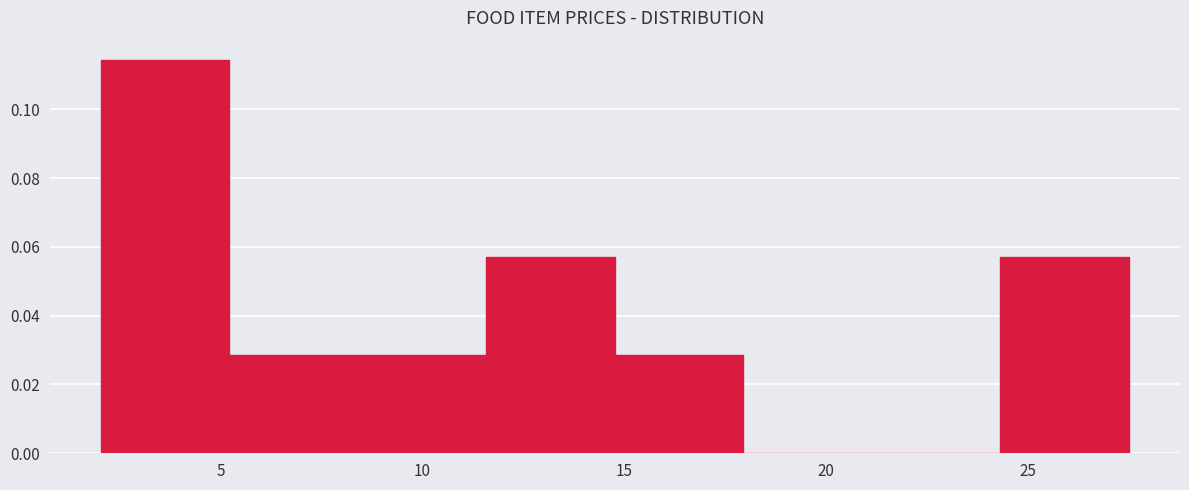

Which range on the x-axis has the tallest bar?

2.0 to 5.0